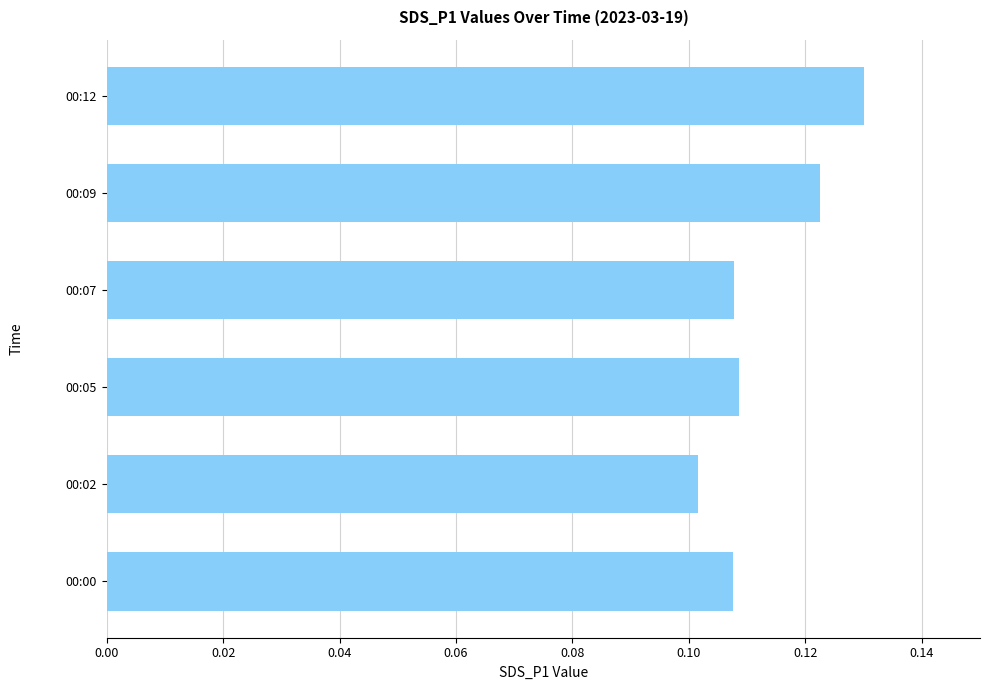

Where is the data nearest to the value 0?

00:02